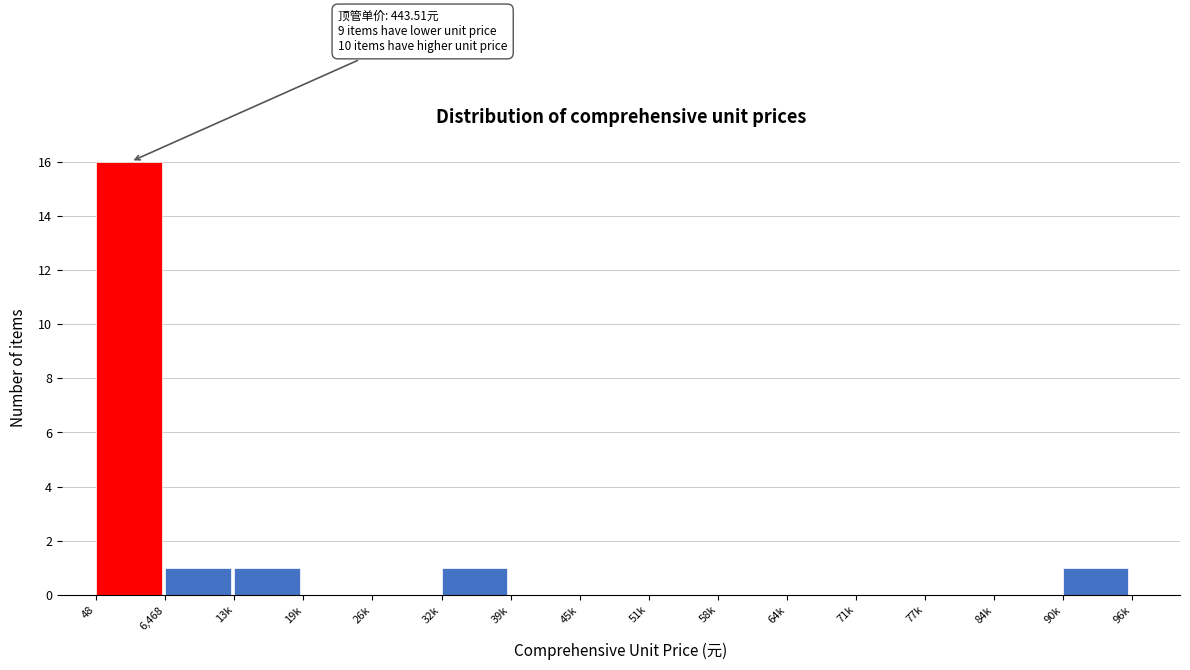

Reading right to left, transcribe all the data shown in this chart.

90k=1	84k=0	77k=0	71k=0	64k=0	58k=0	51k=0	45k=0	39k=0	32k=1	26k=0	19k=0	13k=1	6,468=1	48=16